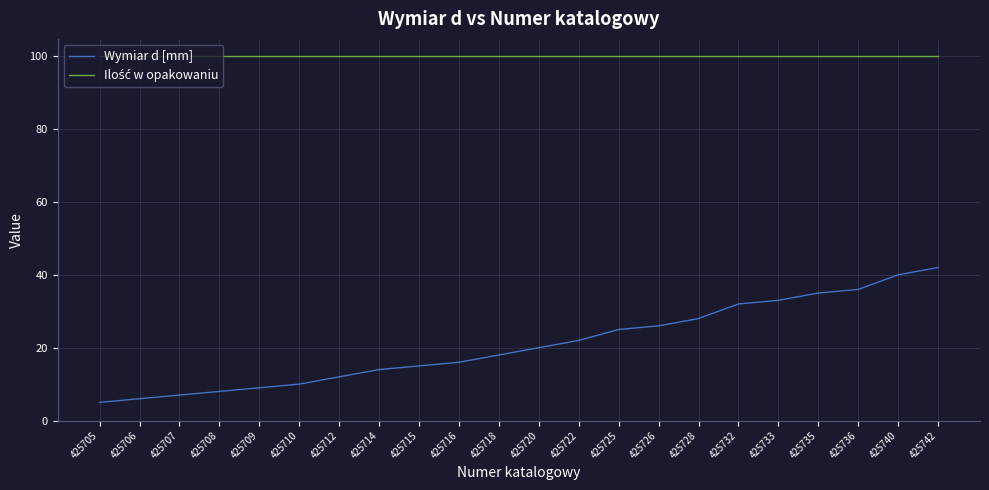

What is the lowest value of the Wymiar d [mm] series?

5